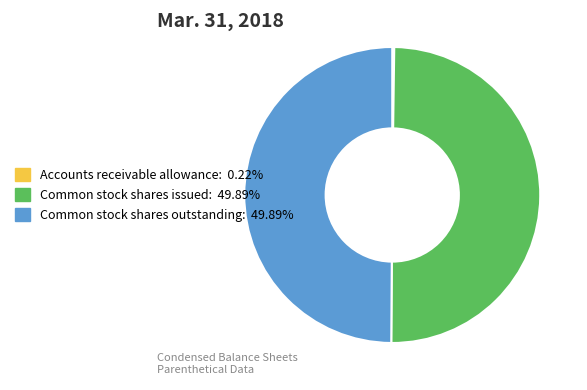

What percentage is NOT represented by Accounts receivable allowance?

99.8%